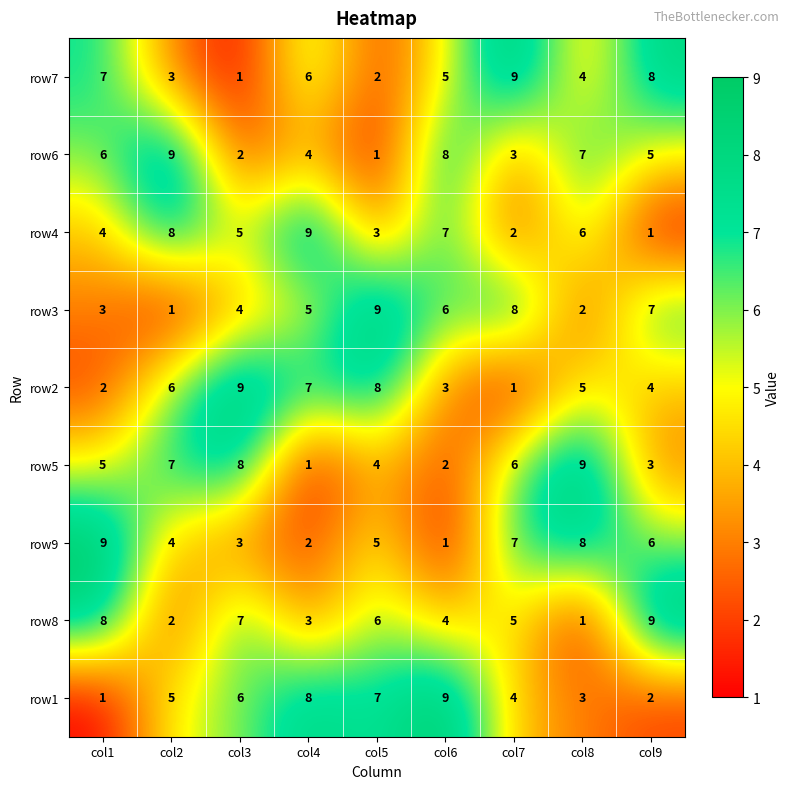

What is the difference between the highest and lowest values at col9?

8